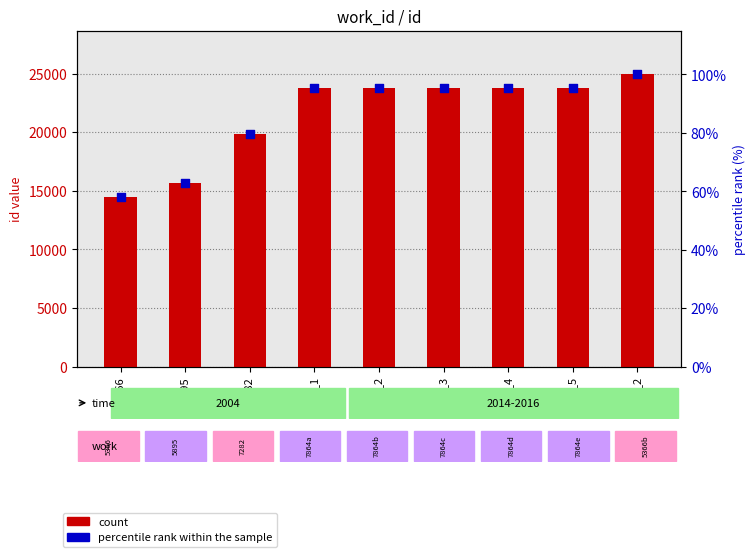

At which category is the sum across all series the highest?

5366_2